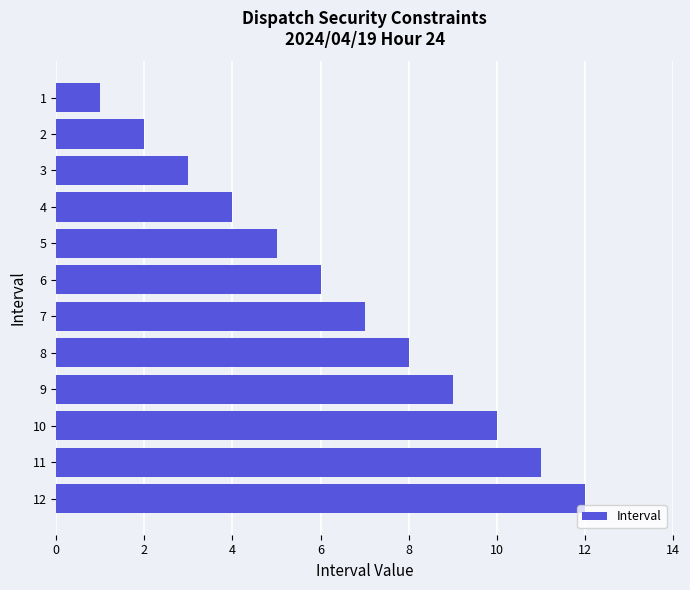

What is the change in value from 9 to 10?

+1